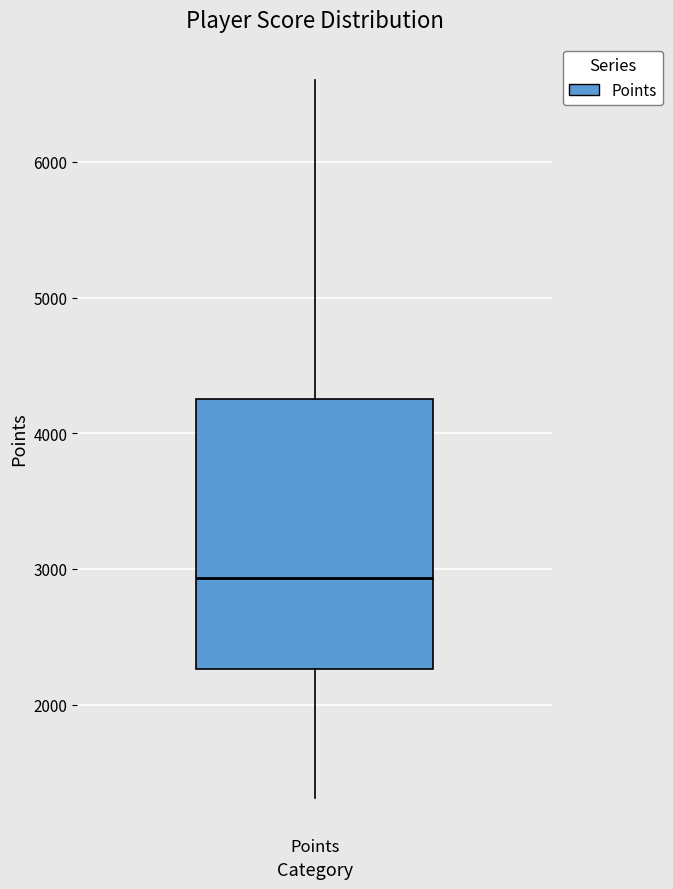

Read this box plot against the y-axis: the position of the median line, the range covered by the box, and the ends of both whiskers. The values are not printed on the chart, so give them approximately, as read against the axis.

median 2900, box 2300 to 4300, whiskers 1300 to 6600